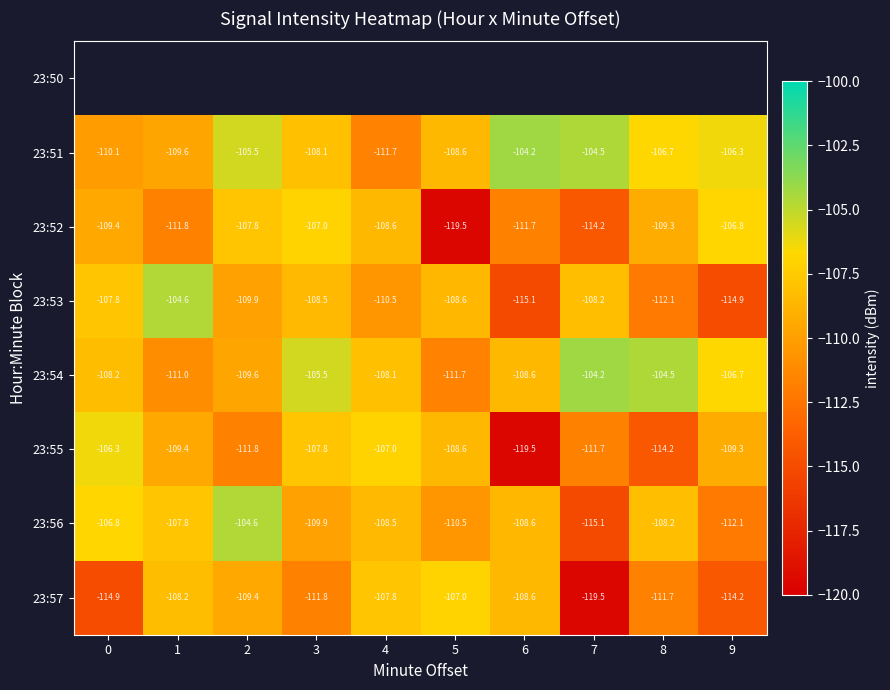

How many values in the 23:52 series exceed -109?

4